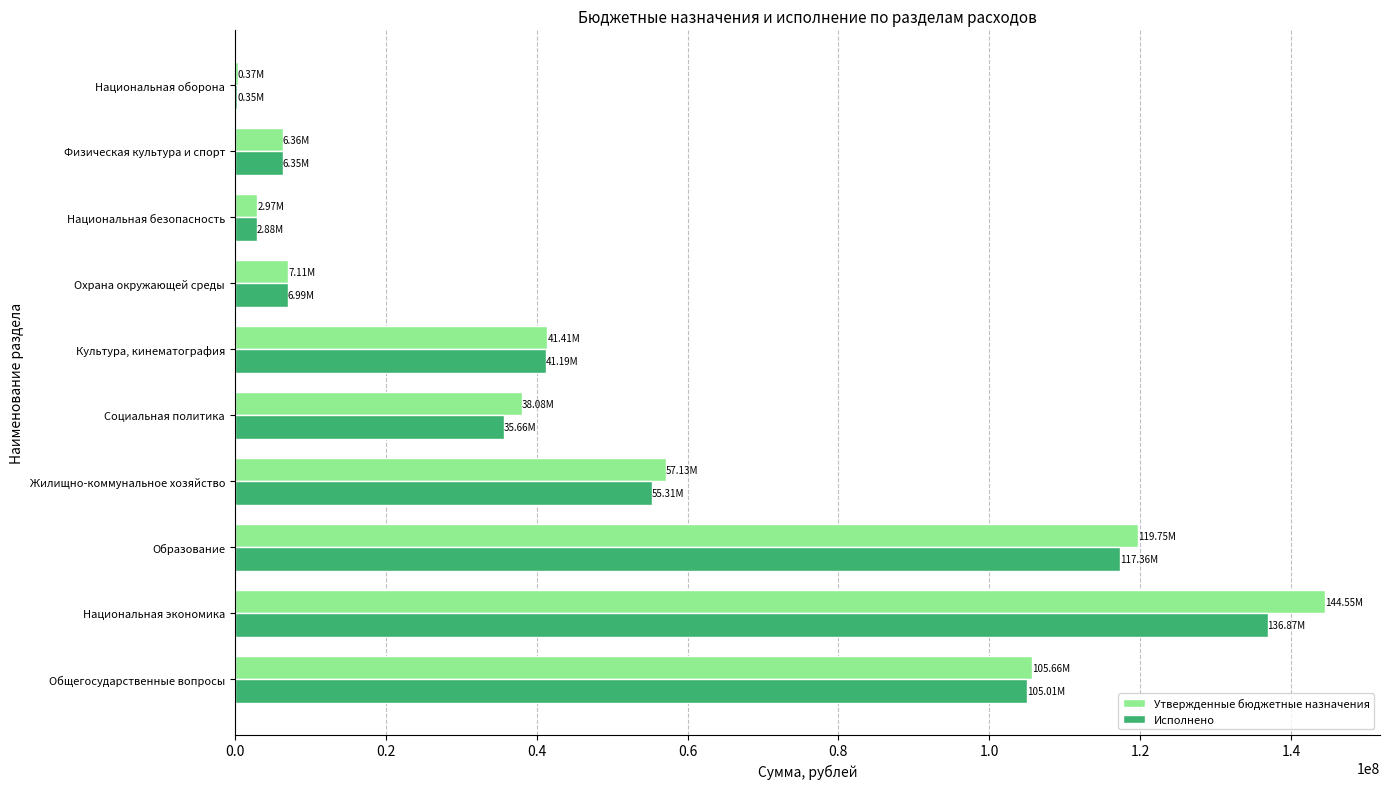

At which category is the sum across all series the highest?

Национальная экономика